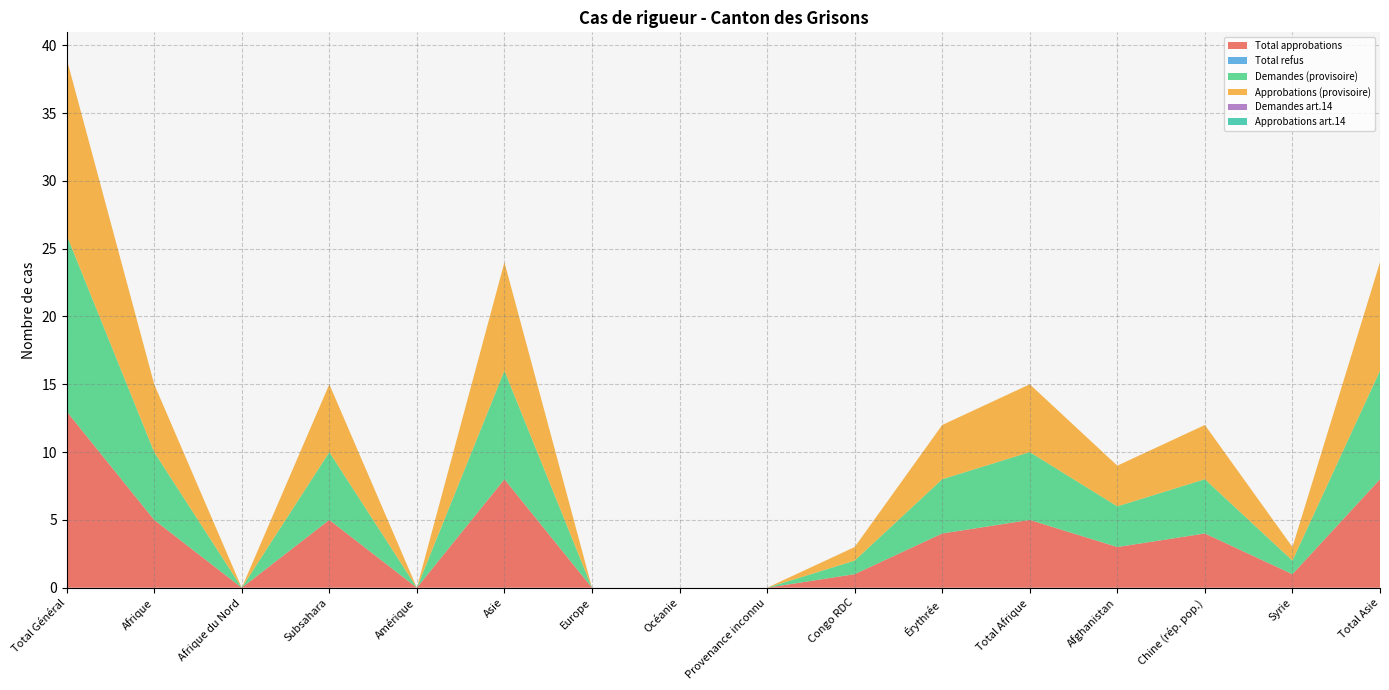

Reading left to right, list all the values displayed in this chart.

Total approbations: 13	5	0	5	0	8	0	0	0	1	4	5	3	4	1	8
Total refus: 0	0	0	0	0	0	0	0	0	0	0	0	0	0	0	0
Demandes (provisoire): 13	5	0	5	0	8	0	0	0	1	4	5	3	4	1	8
Approbations (provisoire): 13	5	0	5	0	8	0	0	0	1	4	5	3	4	1	8
Demandes art.14: 0	0	0	0	0	0	0	0	0	0	0	0	0	0	0	0
Approbations art.14: 0	0	0	0	0	0	0	0	0	0	0	0	0	0	0	0